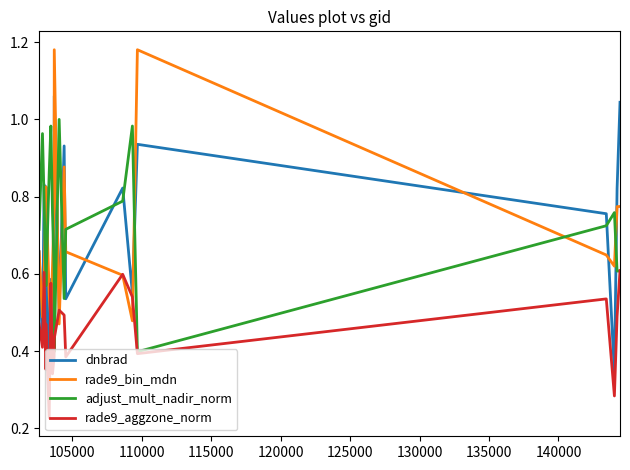

How many interior local peaks does the rade9_aggzone_norm series have?

6